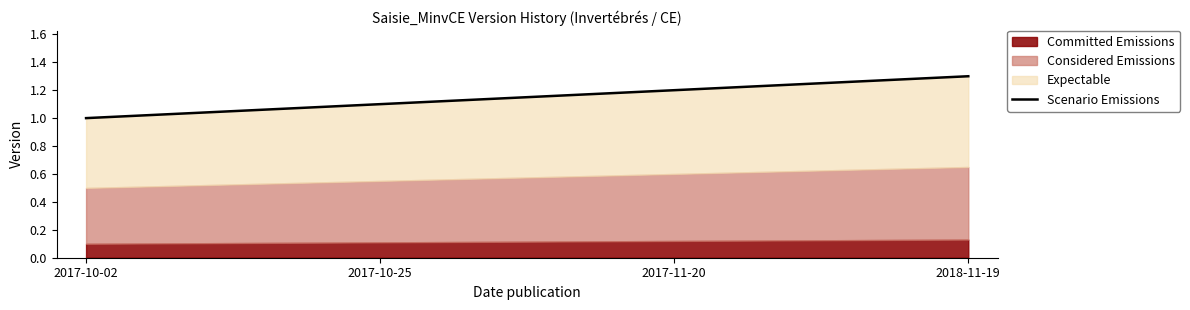

Reading left to right, transcribe all the data shown in this chart.

2017-10-02=1.0	2017-10-25=1.1	2017-11-20=1.2	2018-11-19=1.3